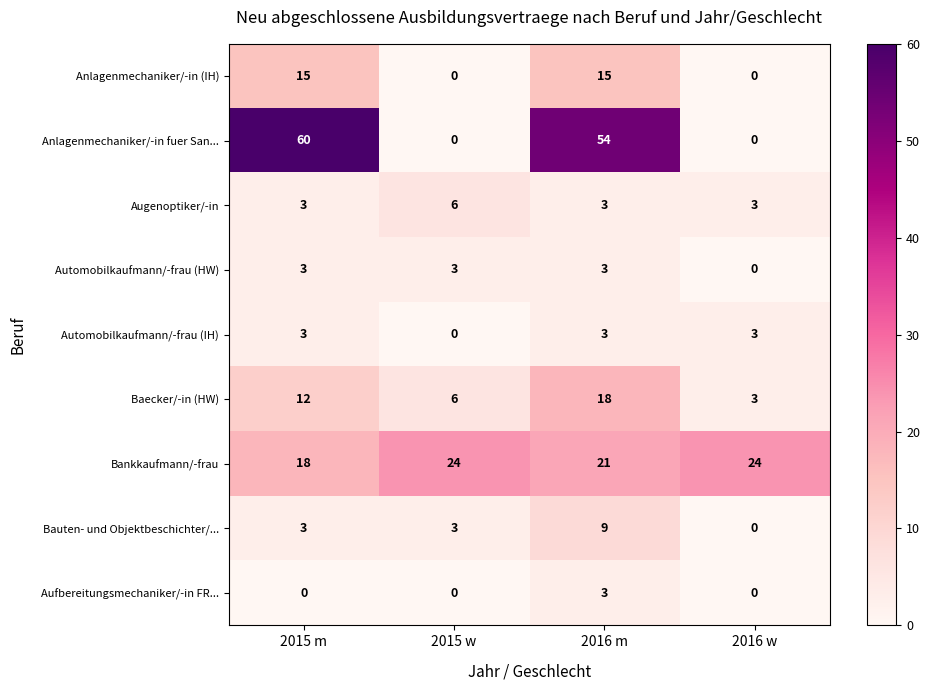

True or false: Anlagenmechaniker/-in fuer San... has a value of 85 at 2016 m.

False